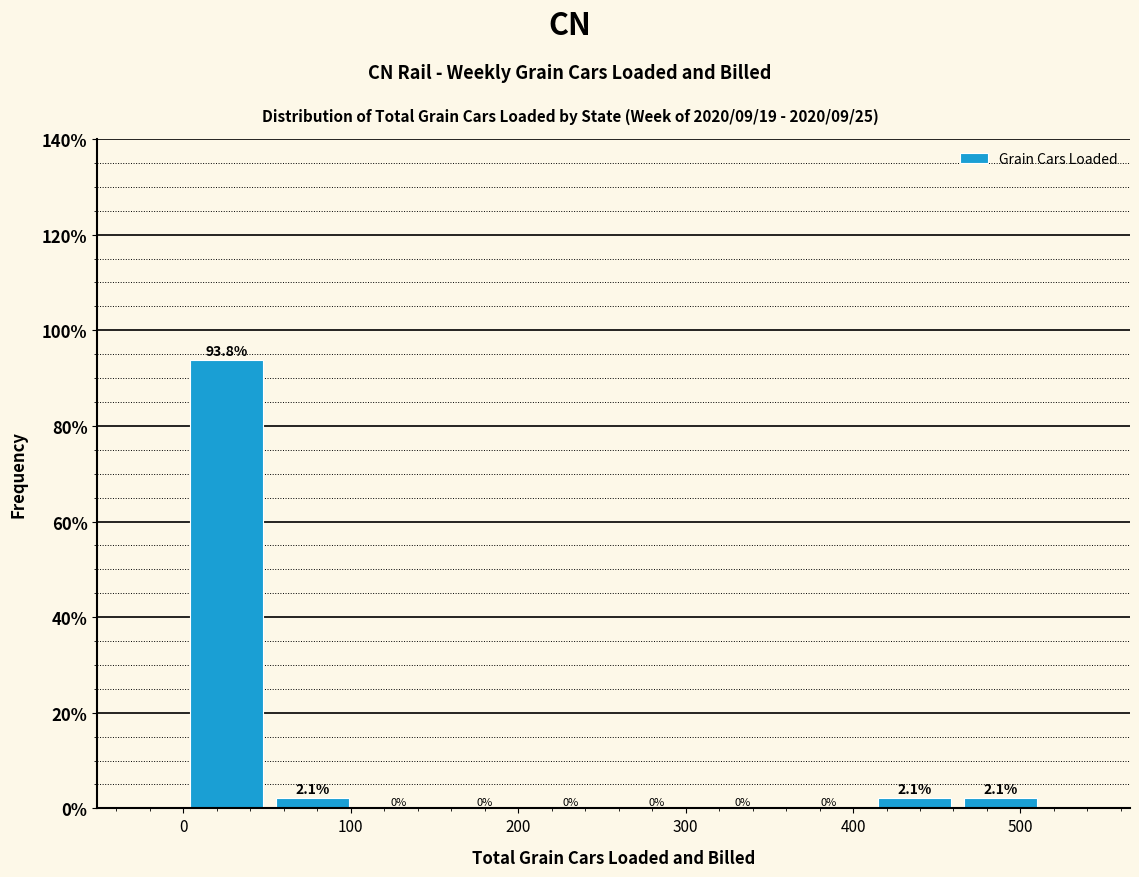

Reading left to right, list every bar in this chart as the range it spans on the x-axis followed by its height. The bar edges are not printed on the chart, so give them approximately, as read against the axis.

0 to 50: 93.8
50 to 100: 2.1
100 to 150: 0.0
150 to 210: 0.0
210 to 260: 0.0
260 to 310: 0.0
310 to 360: 0.0
360 to 410: 0.0
410 to 460: 2.1
460 to 510: 2.1